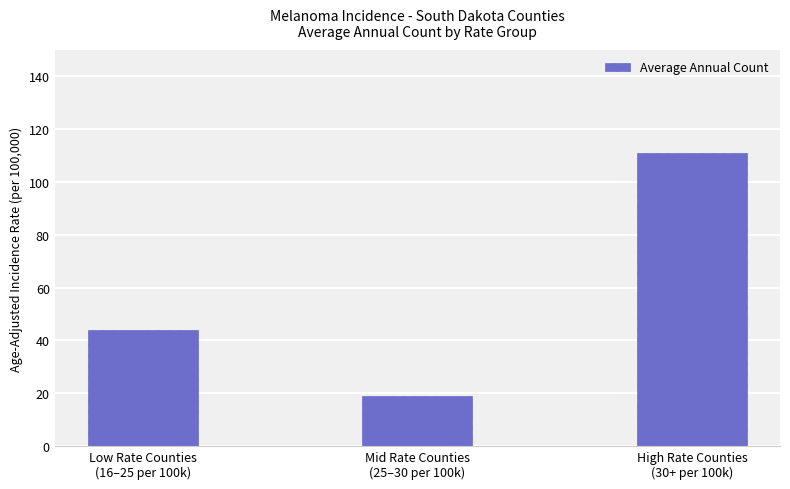

What is the change in value from Mid Rate Counties
(25–30 per 100k) to High Rate Counties
(30+ per 100k)?

+92